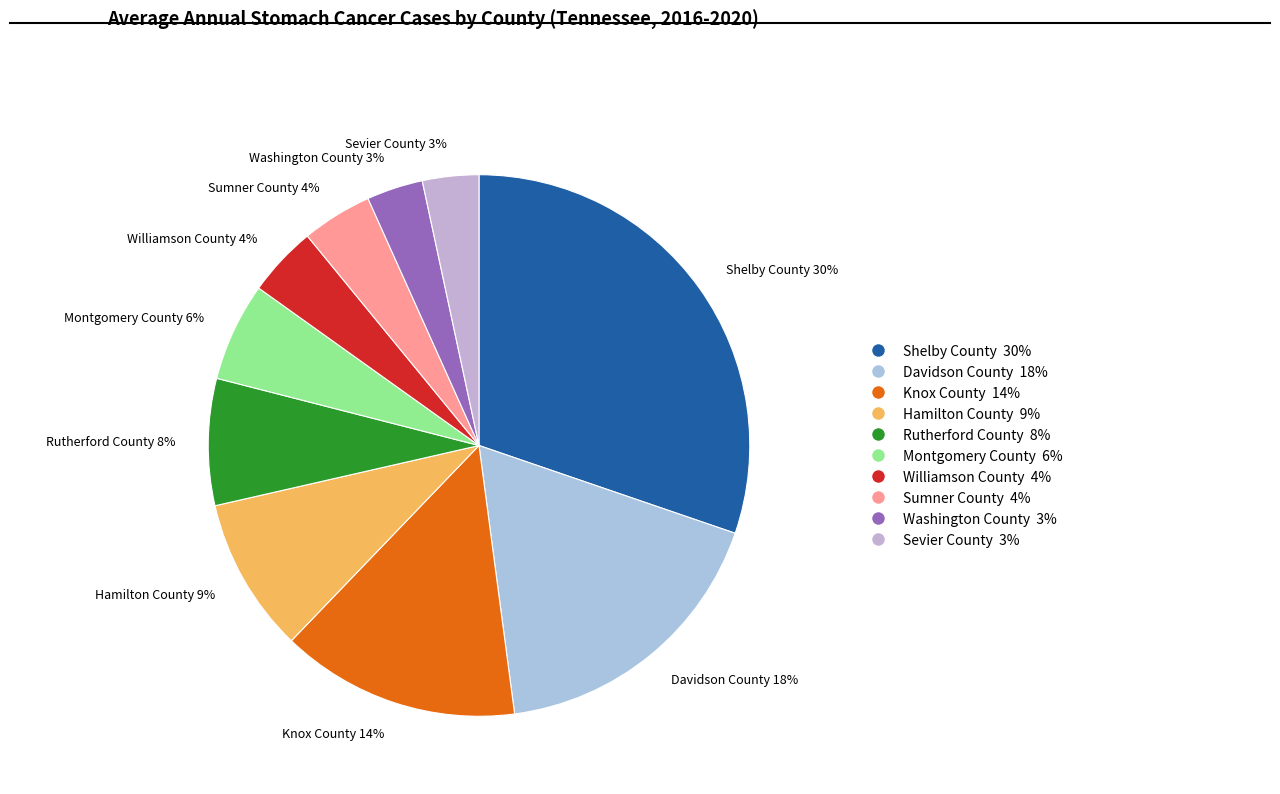

Do Knox County and Shelby County together represent more than half of the pie?

No